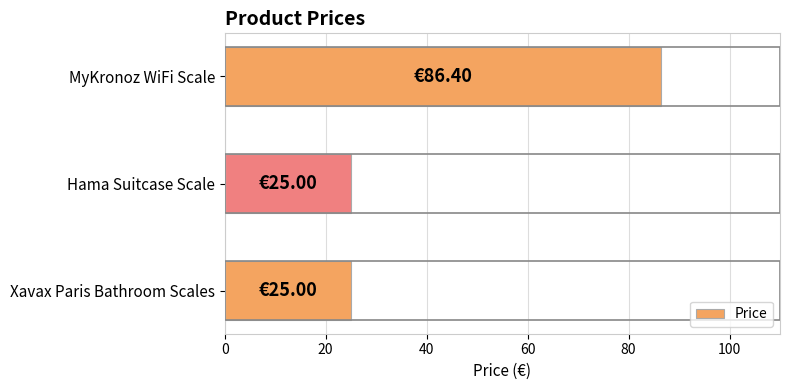

How many data points does each series have?

3